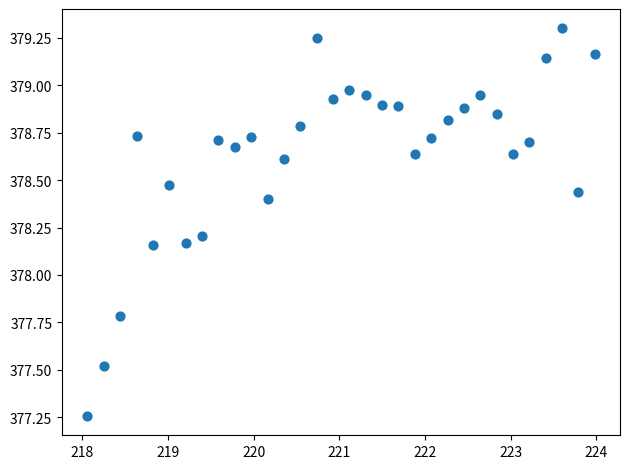

What is the range of Y values (max minus min)?

2.0